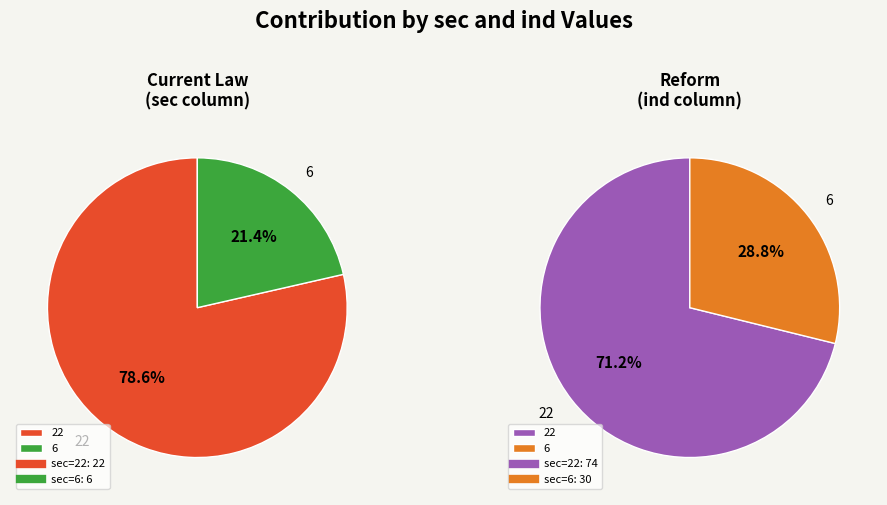

What percentage is the 22 slice, to the nearest percent?

79%